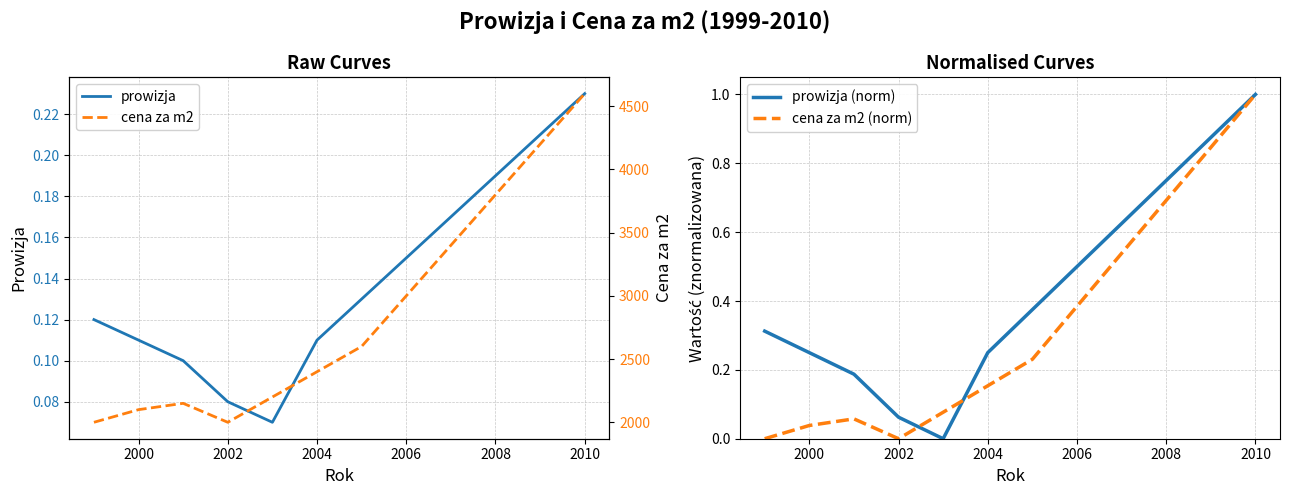

Reading left to right, list all the values displayed in this chart.

prowizja: 0.1	0.1	0.1	0.1	0.1	0.1	0.1	0.1	0.2	0.2	0.2	0.2
prowizja (norm): 0.3	0.2	0.2	0.1	0.0	0.2	0.4	0.5	0.6	0.8	0.9	1.0
cena za m2 (norm): 0.0	0.0	0.1	0.0	0.1	0.2	0.2	0.4	0.5	0.7	0.8	1.0
cena za m2: 2000.0	2100.0	2150.0	2000.0	2200.0	2400.0	2600.0	3000.0	3400.0	3800.0	4200.0	4600.0